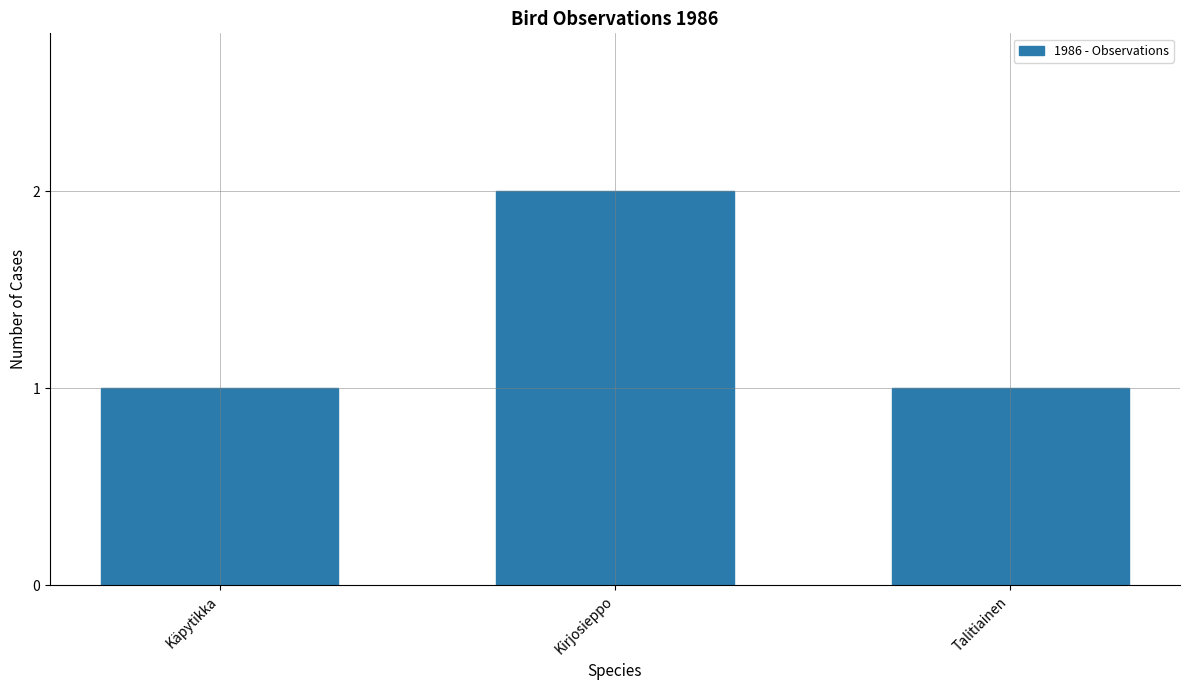

Is it true that the value at Käpytikka is 2?

False